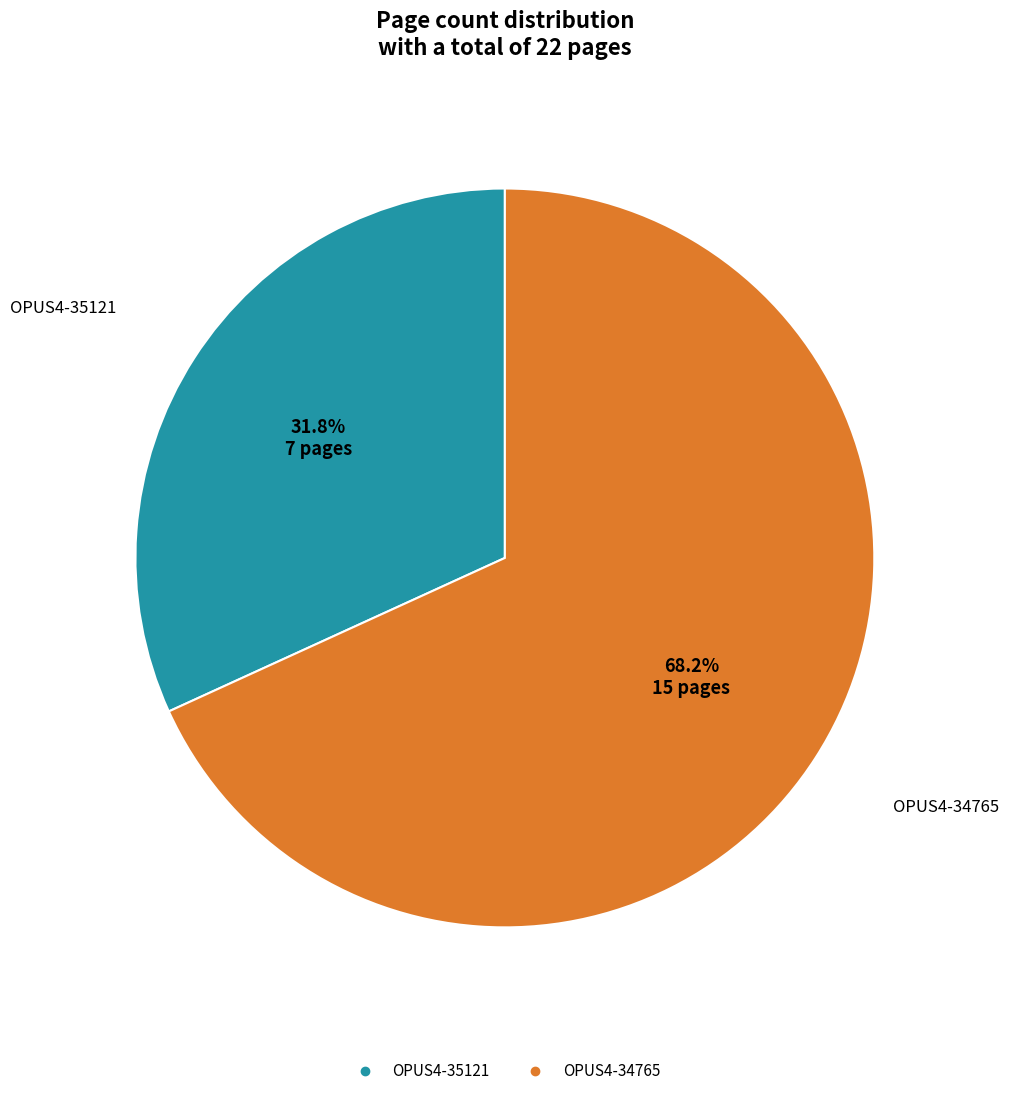

The OPUS4-34765 slice represents 68% of the pie. True or false?

True